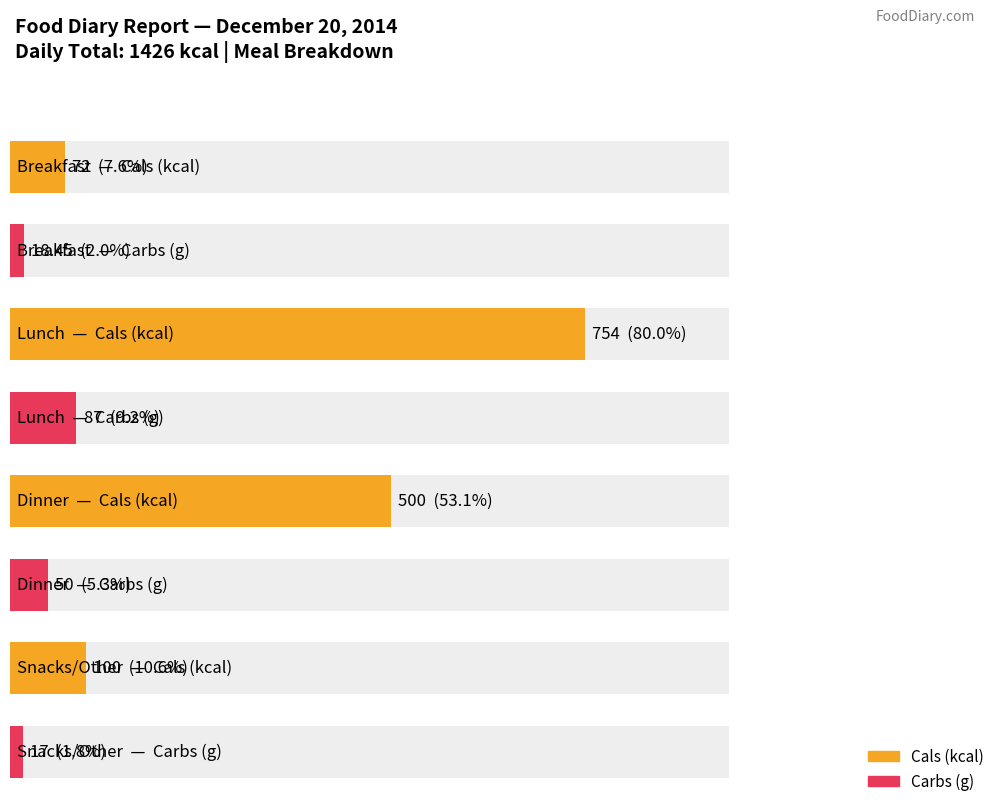

The value of Carbs (g) at Snacks/Other is 17.0. True or false?

True